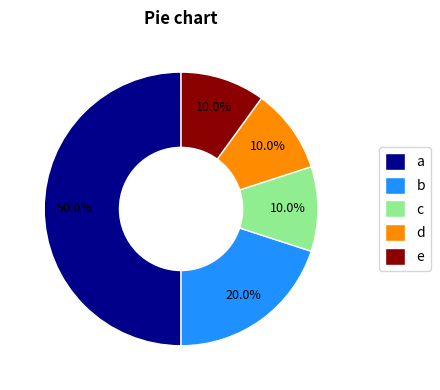

Is the sum of e and a greater than half?

Yes